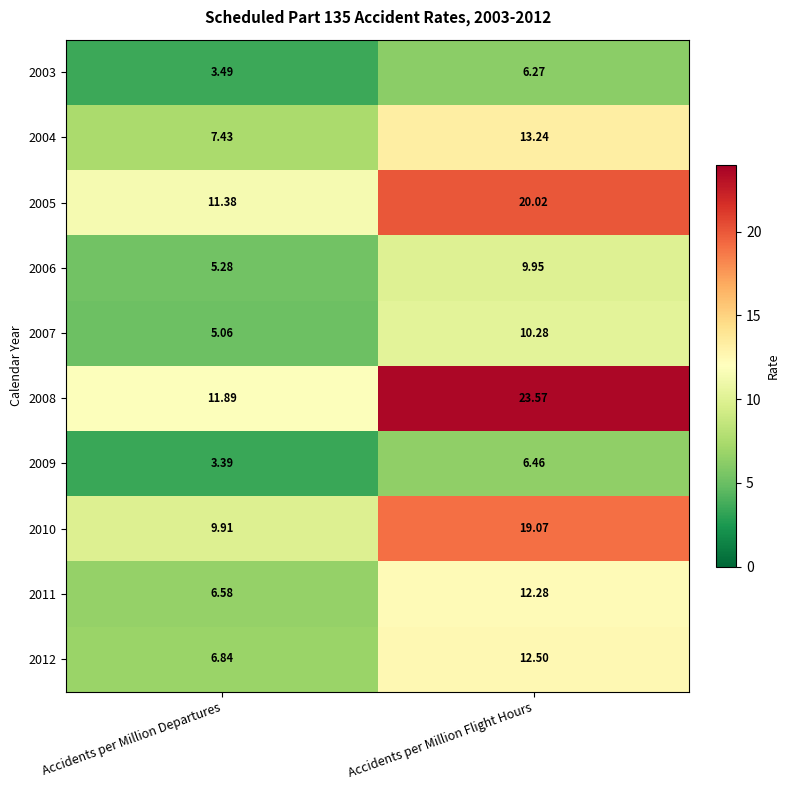

At which category is the sum across all series the highest?

Accidents per Million Flight Hours